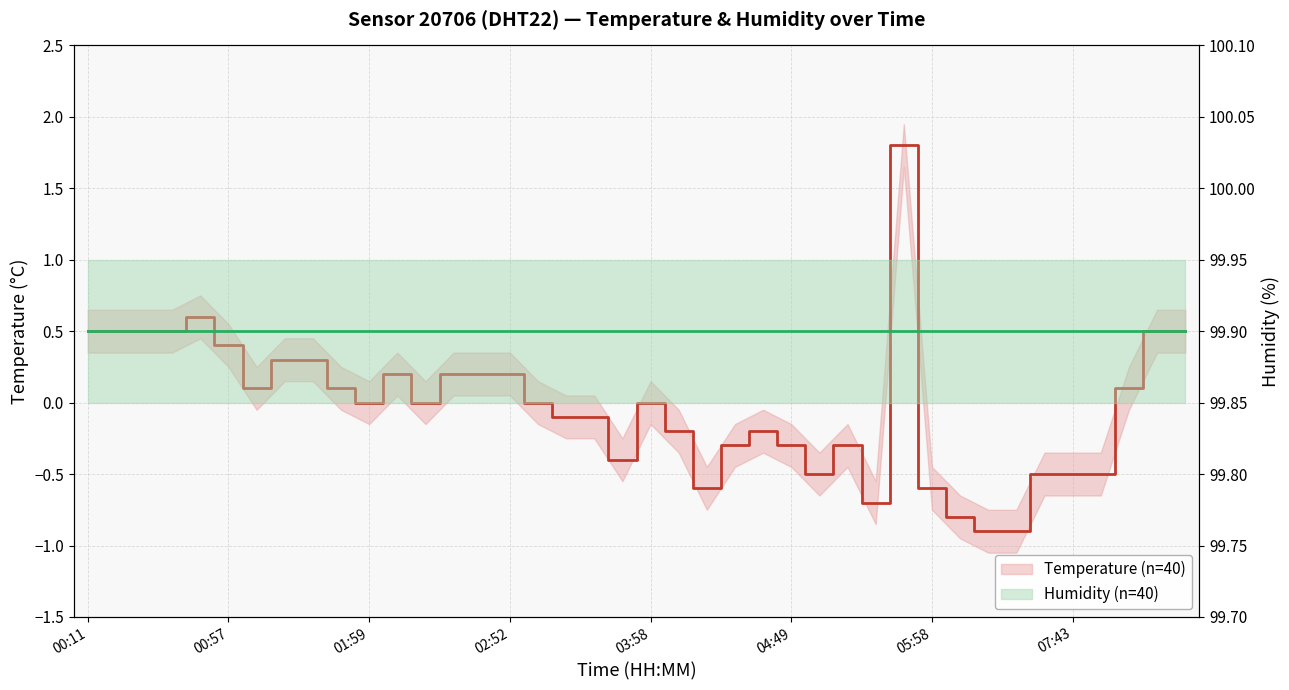

Which series has the largest total across all categories?

Humidity (n=40)